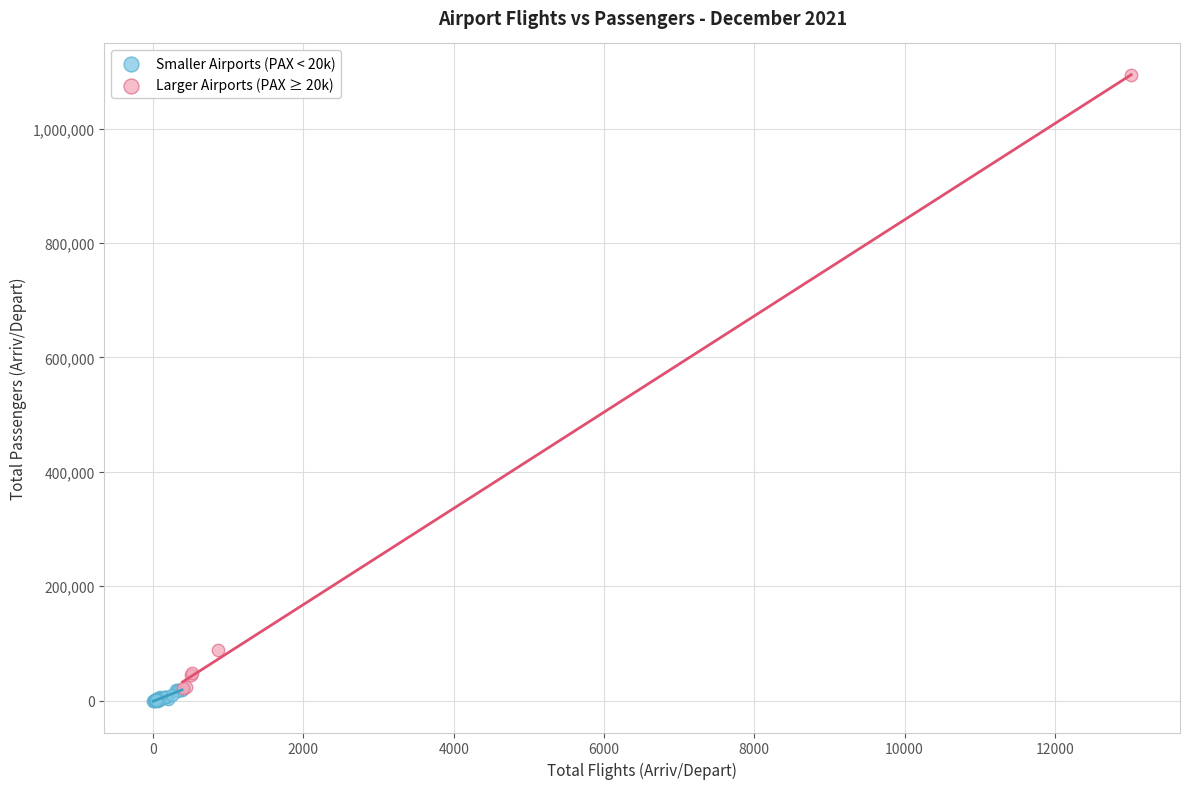

What are all the series names shown in the legend?

Smaller Airports (PAX < 20k), Larger Airports (PAX ≥ 20k)